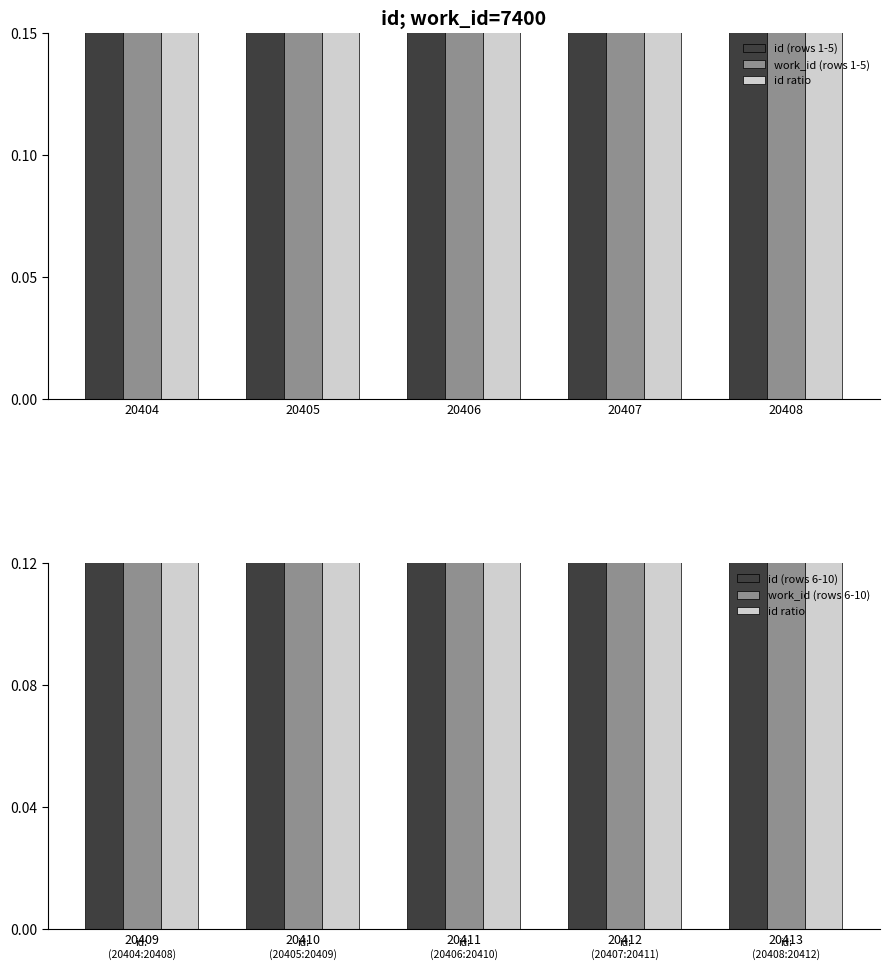

Reading left to right, transcribe all the data shown in this chart.

id (rows 1-5): 0.2	0.2	0.2	0.2	0.2
work_id (rows 1-5): 0.2	0.2	0.2	0.2	0.2
id ratio: 0.2	0.2	0.2	0.2	0.2
id (rows 6-10): 0.2	0.2	0.2	0.2	0.2
work_id (rows 6-10): 0.2	0.2	0.2	0.2	0.2